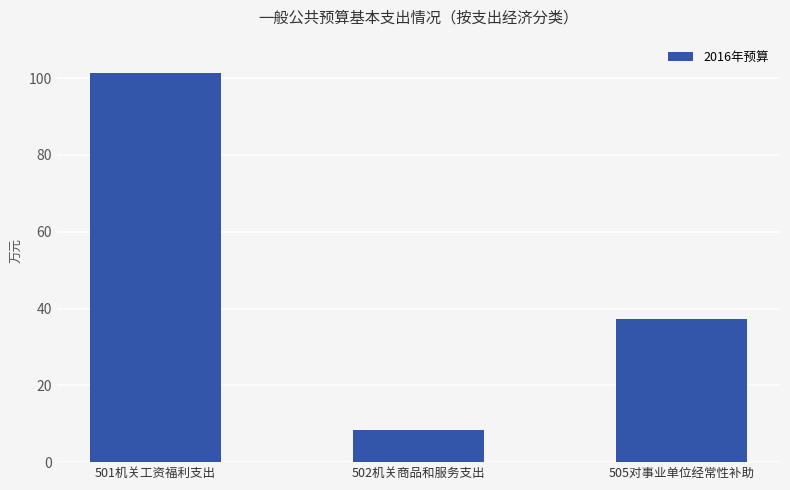

Are the bars horizontal?

No